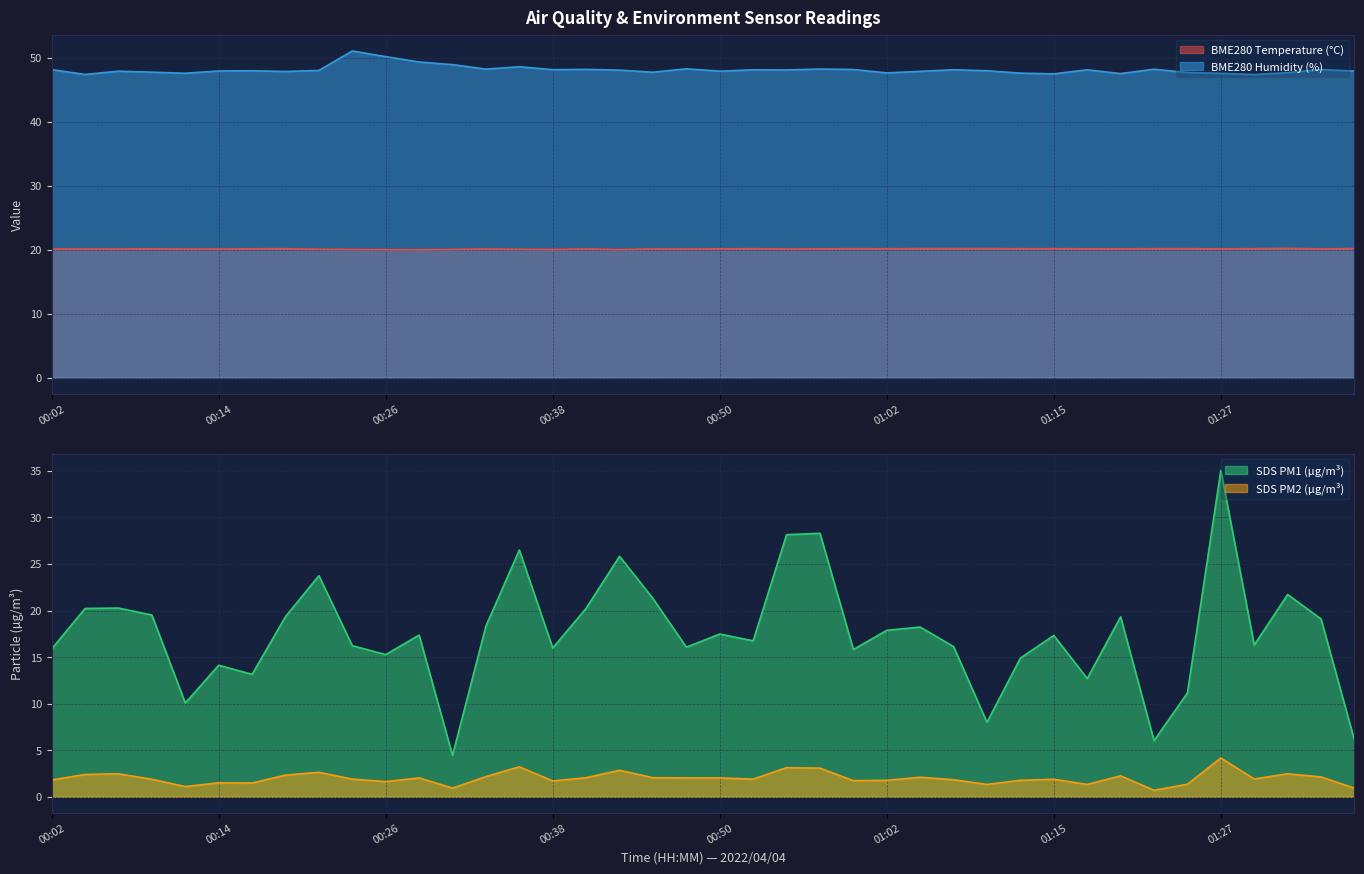

True or false: BME280_humidity has more than 1 interior local peaks.

True